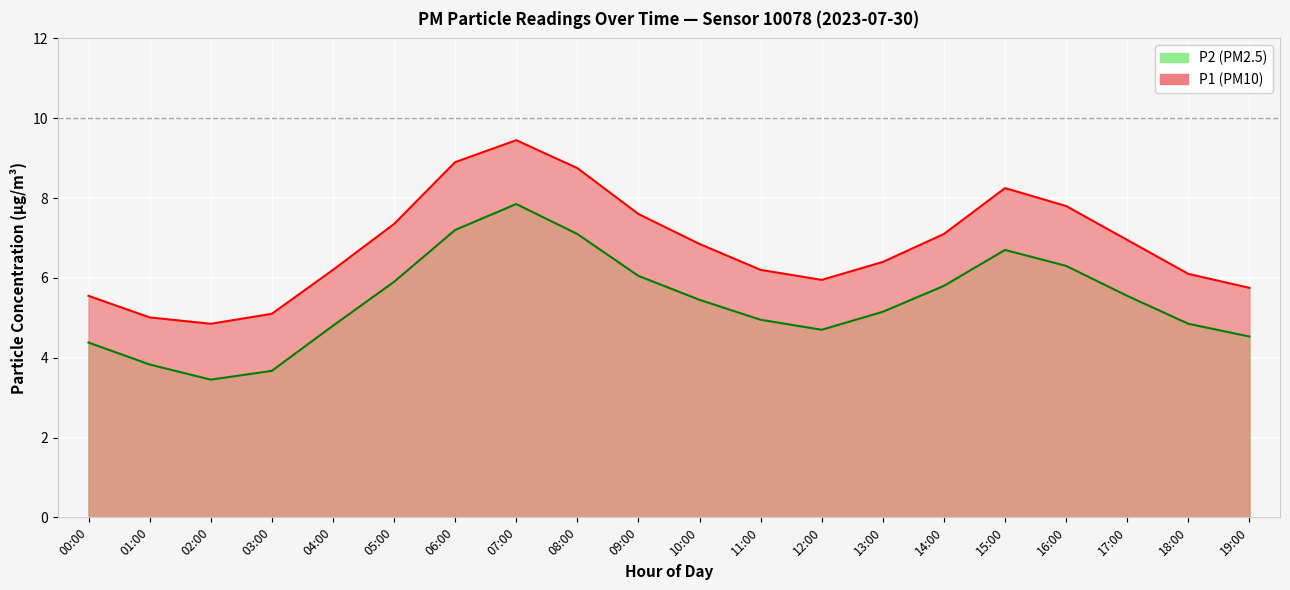

What value does the P2 series have at 19:00?

4.5